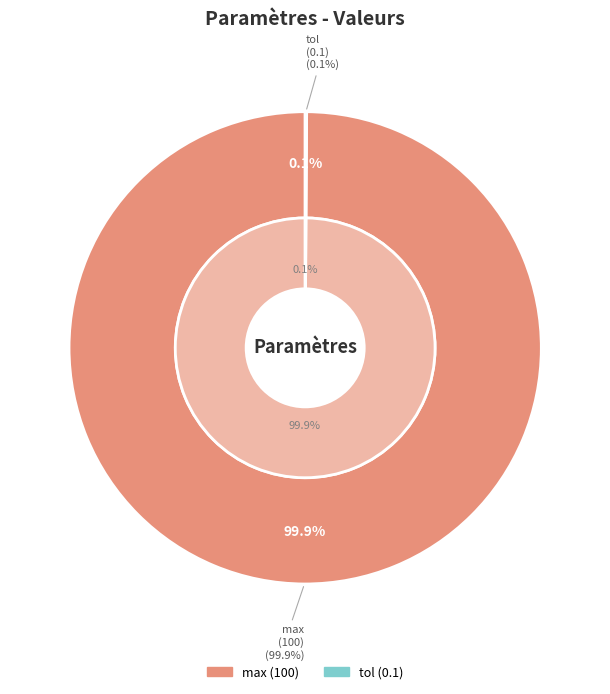

To the nearest percent, what percentage of the pie is max?

100%